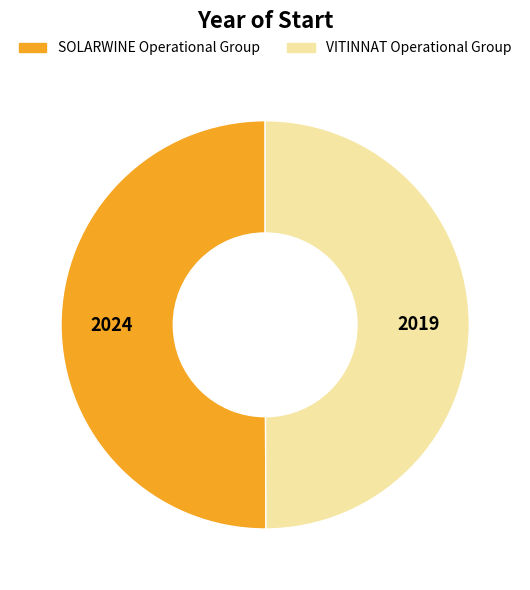

Count the number of slices in the pie.

2